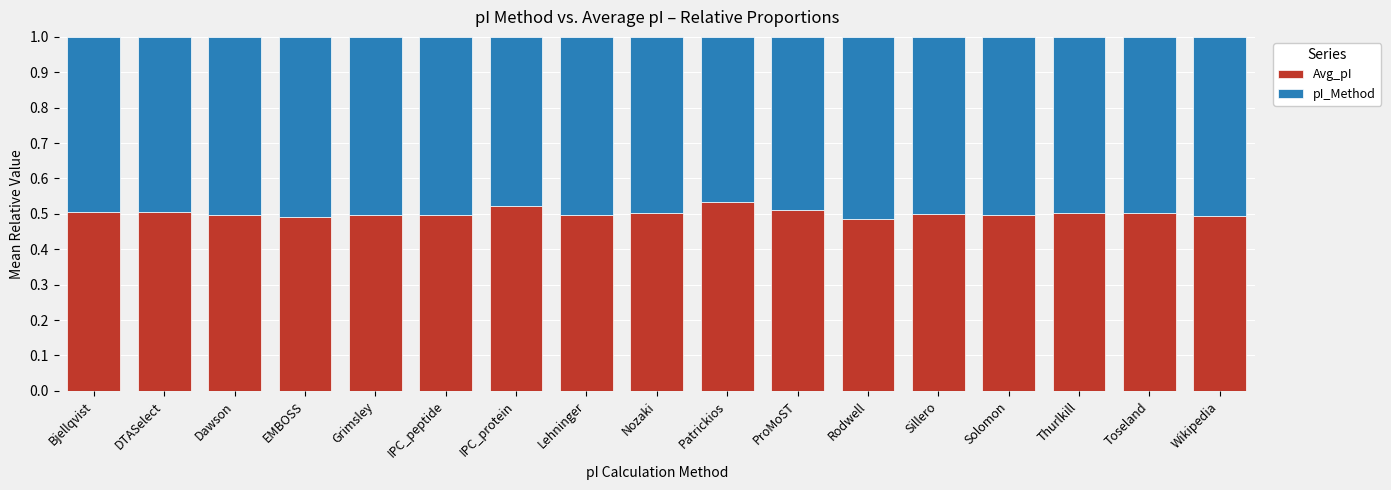

How many Avg_pI values are between 0 and 1?

17